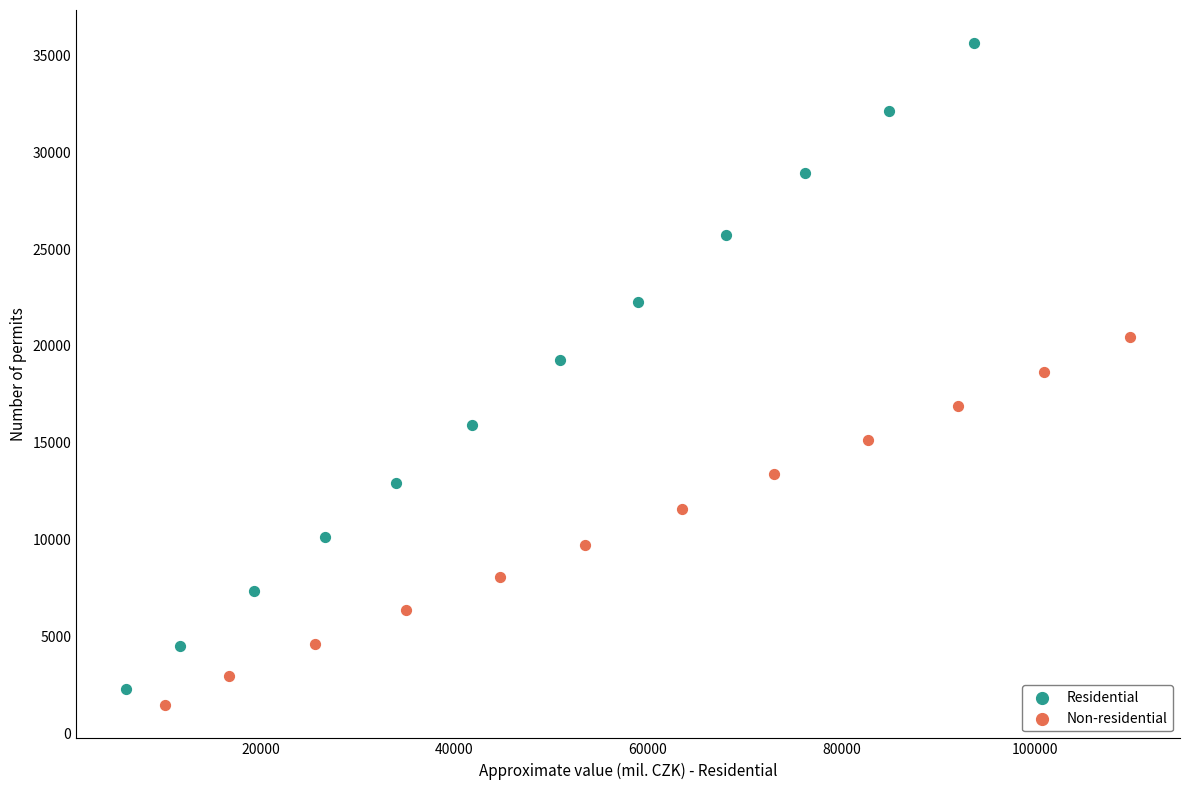

What are all the series names shown in the legend?

Residential, Non-residential